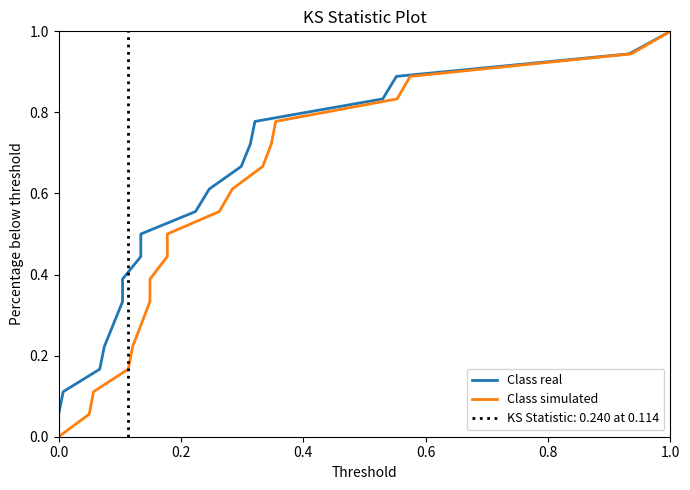

How many series are shown in this chart?

2